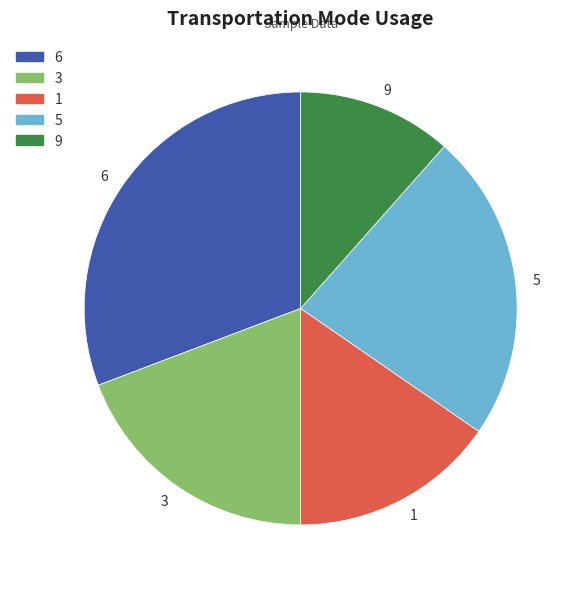

Is there a majority slice in this chart?

No